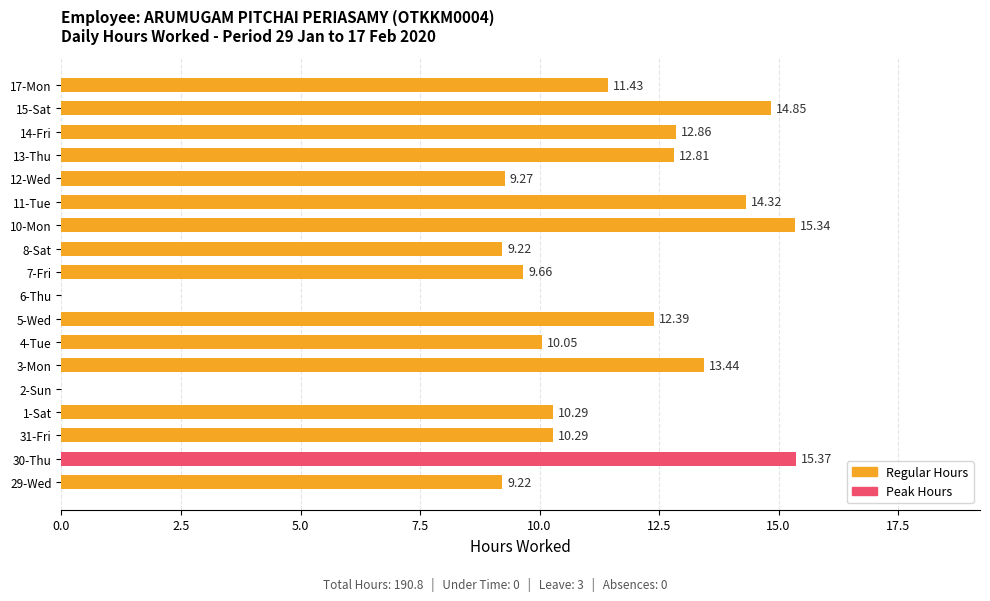

At which category does the chart reach its peak across all series?

30-Thu